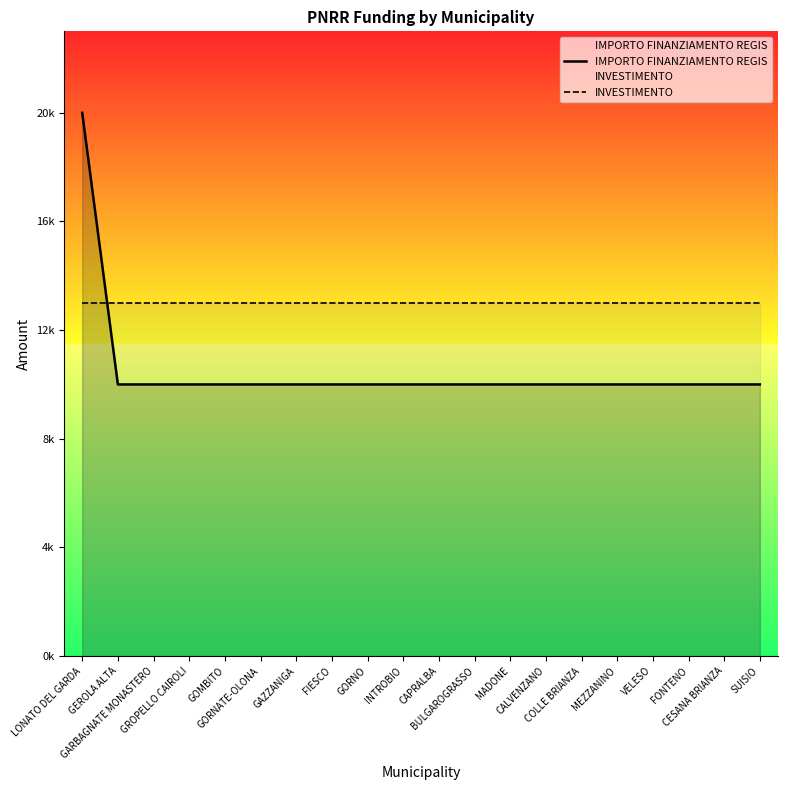

True or false: IMPORTO FINANZIAMENTO REGIS and INVESTIMENTO intersect in this chart.

True